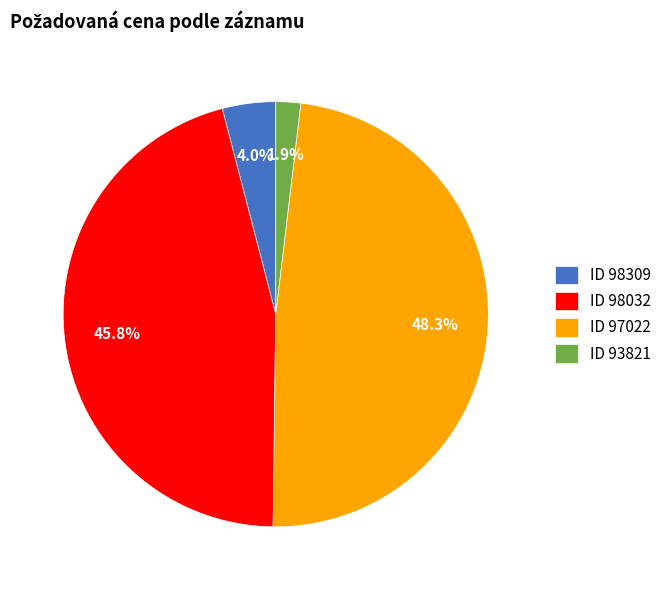

Combined, do ID 98309 and ID 93821 account for over 50%?

No